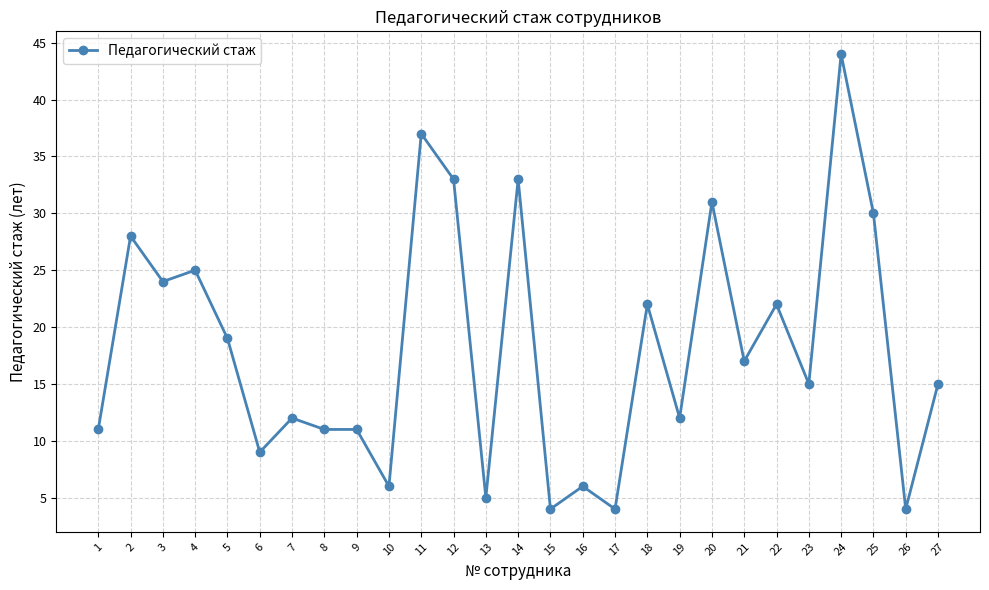

How many lines are shown in the chart?

1